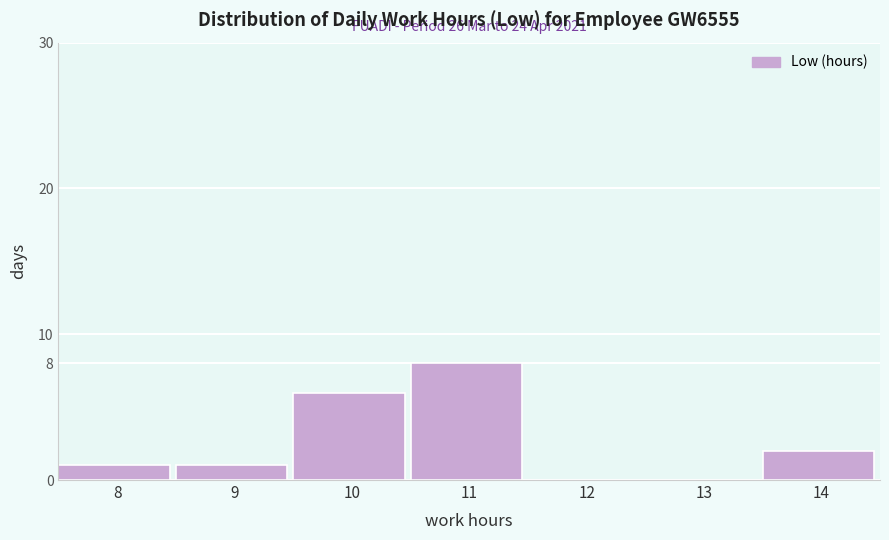

Reading right to left, extract all data points from this chart.

14=2	13=0	12=0	11=8	10=6	9=1	8=1